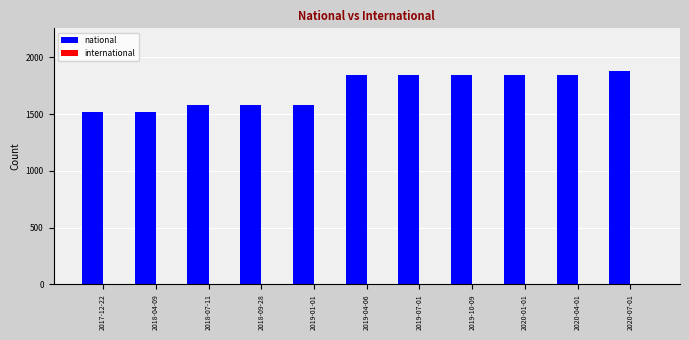

What is the ratio of the value at 2020-01-01 to the value at 2018-09-28?

1.2